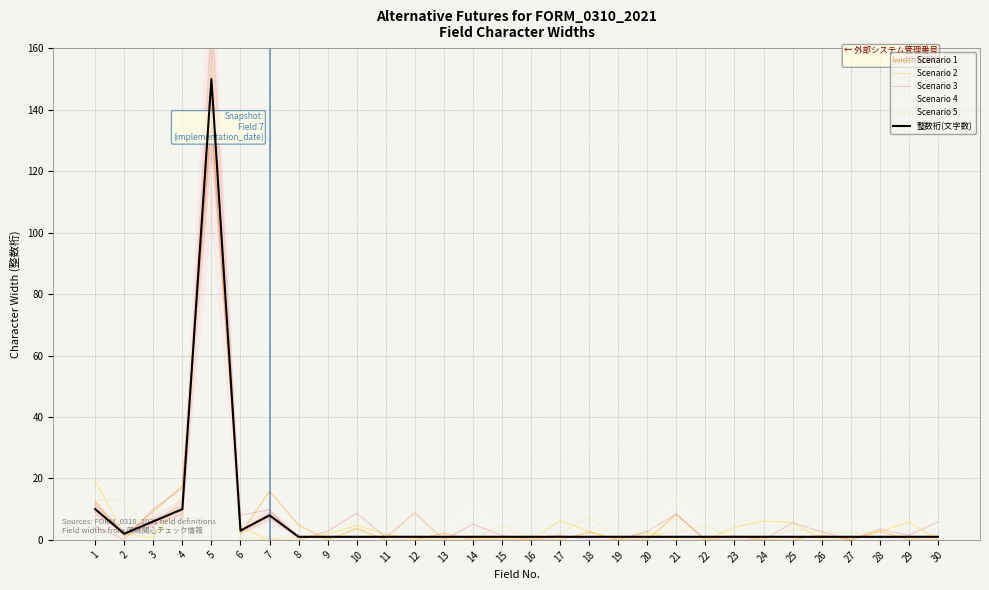

What are all the series names shown in the legend?

Scenario 1, Scenario 2, Scenario 3, Scenario 4, Scenario 5, 整数桁(文字数)